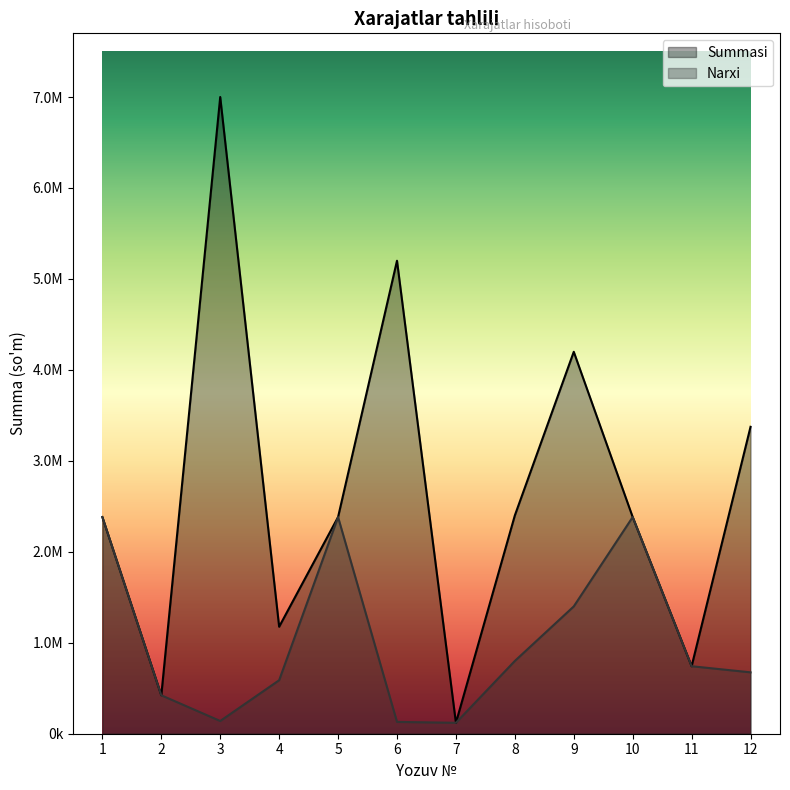

Reading left to right, list all the values displayed in this chart.

Summasi: 2381919.2	422540.0	7000000.0	1176145.0	2381919.2	5200000.0	120000.0	2400000.0	4198875.0	2381919.2	742000.0	3374147.0
Narxi: 2381919.2	422540.0	140000.0	588072.5	2381919.2	130000.0	120000.0	800000.0	1399625.0	2381919.2	742000.0	674829.4